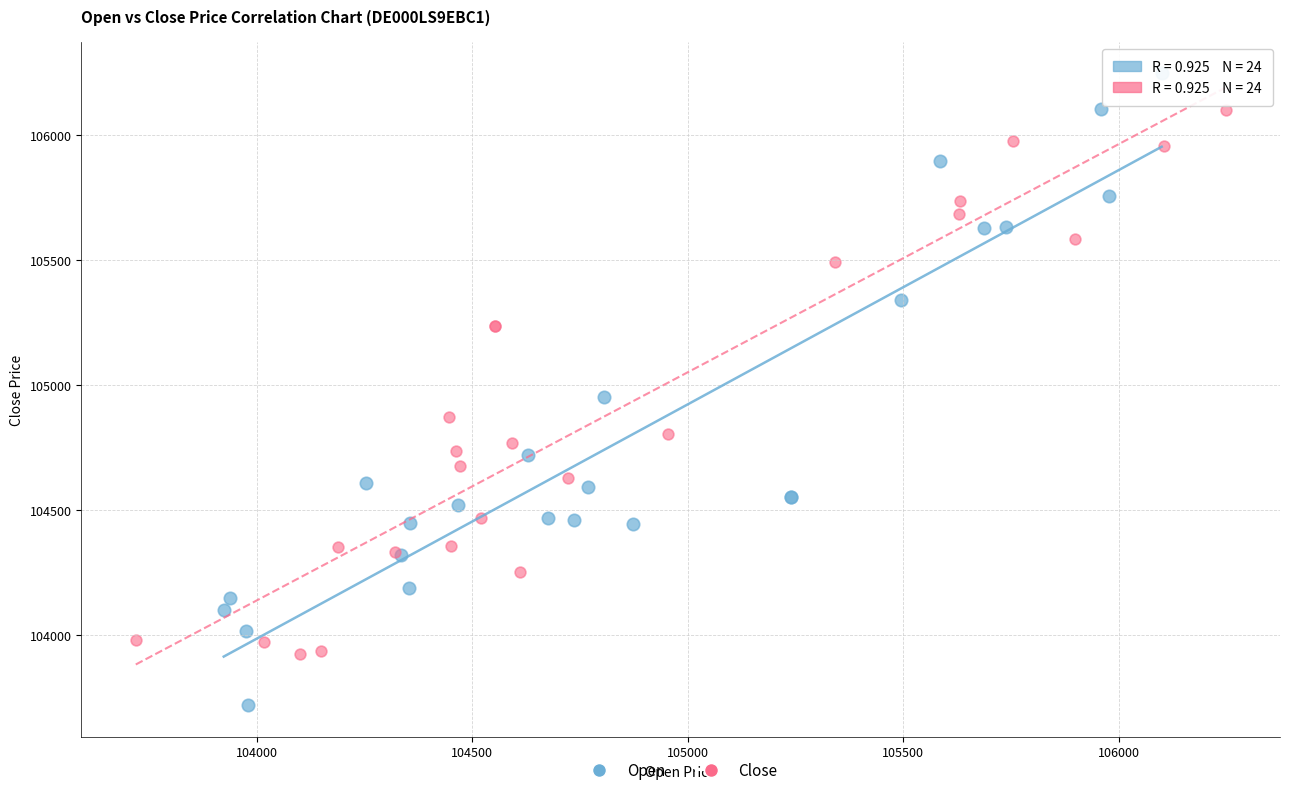

Which series has the largest Y range (max minus min)?

Open